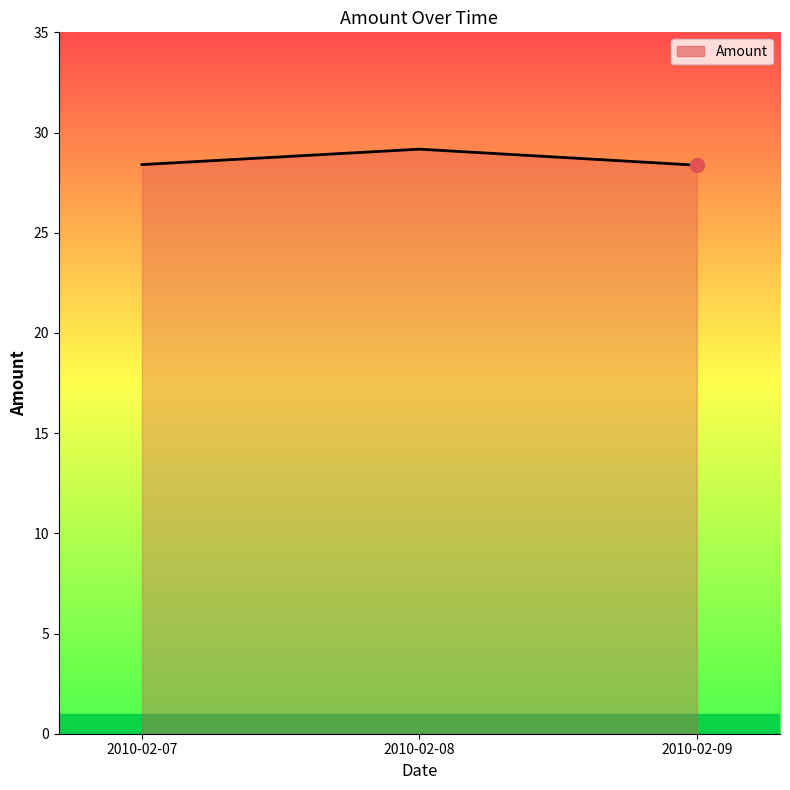

Approximately how many times larger is the value at 2010-02-09 compared to 2010-02-08?

1.0